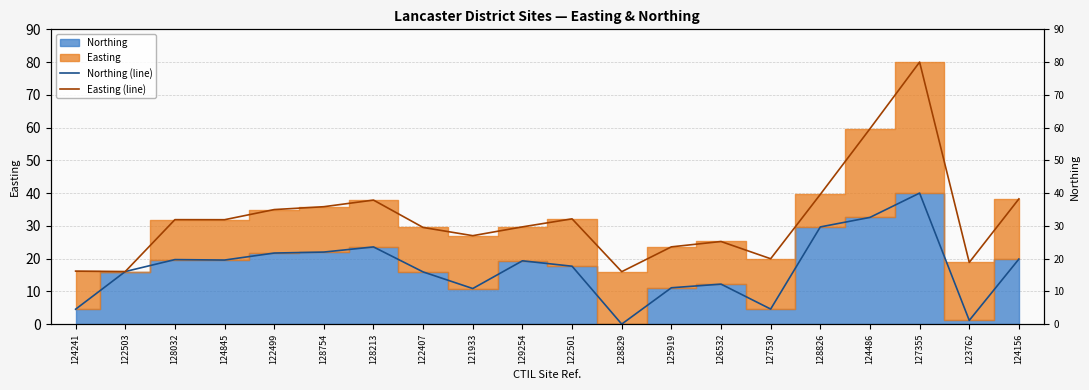

Reading left to right, what are all the values shown in this chart?

Northing (line): 124241=4.5	122503=16.0	128032=19.7	124845=19.6	122499=21.7	128754=22.0	128213=23.6	122407=15.9	121933=10.9	129254=19.3	122501=17.7	128829=0.0	125919=11.1	126532=12.2	127530=4.6	128826=29.7	124486=32.6	127355=40.0	123762=1.1	124156=19.9
Easting (line): 124241=16.2	122503=16.0	128032=31.9	124845=31.9	122499=35.0	128754=35.8	128213=37.9	122407=29.5	121933=27.0	129254=29.7	122501=32.1	128829=16.0	125919=23.6	126532=25.2	127530=20.0	128826=39.6	124486=59.7	127355=80.0	123762=18.8	124156=38.2